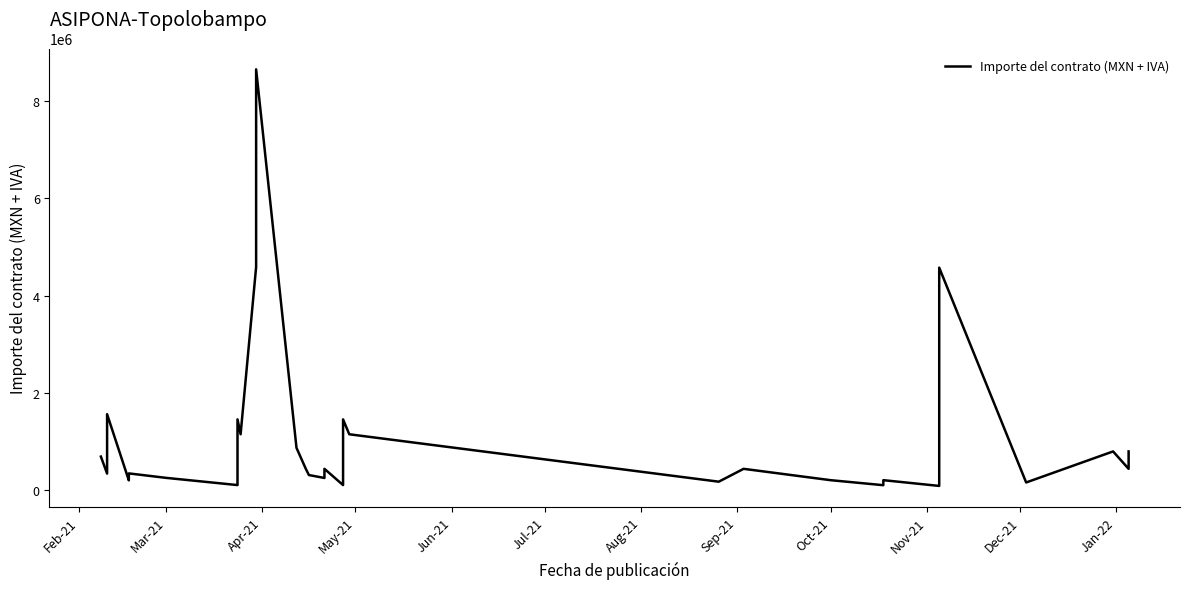

The value at May-21 is 329925.5. True or false?

False